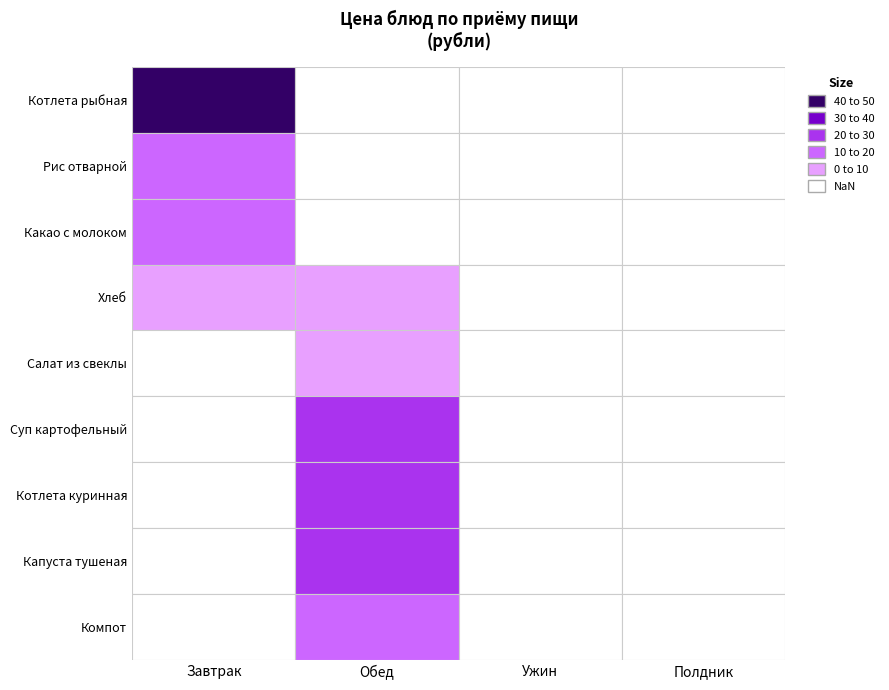

What is the difference between the highest and lowest values at 1?

27.0